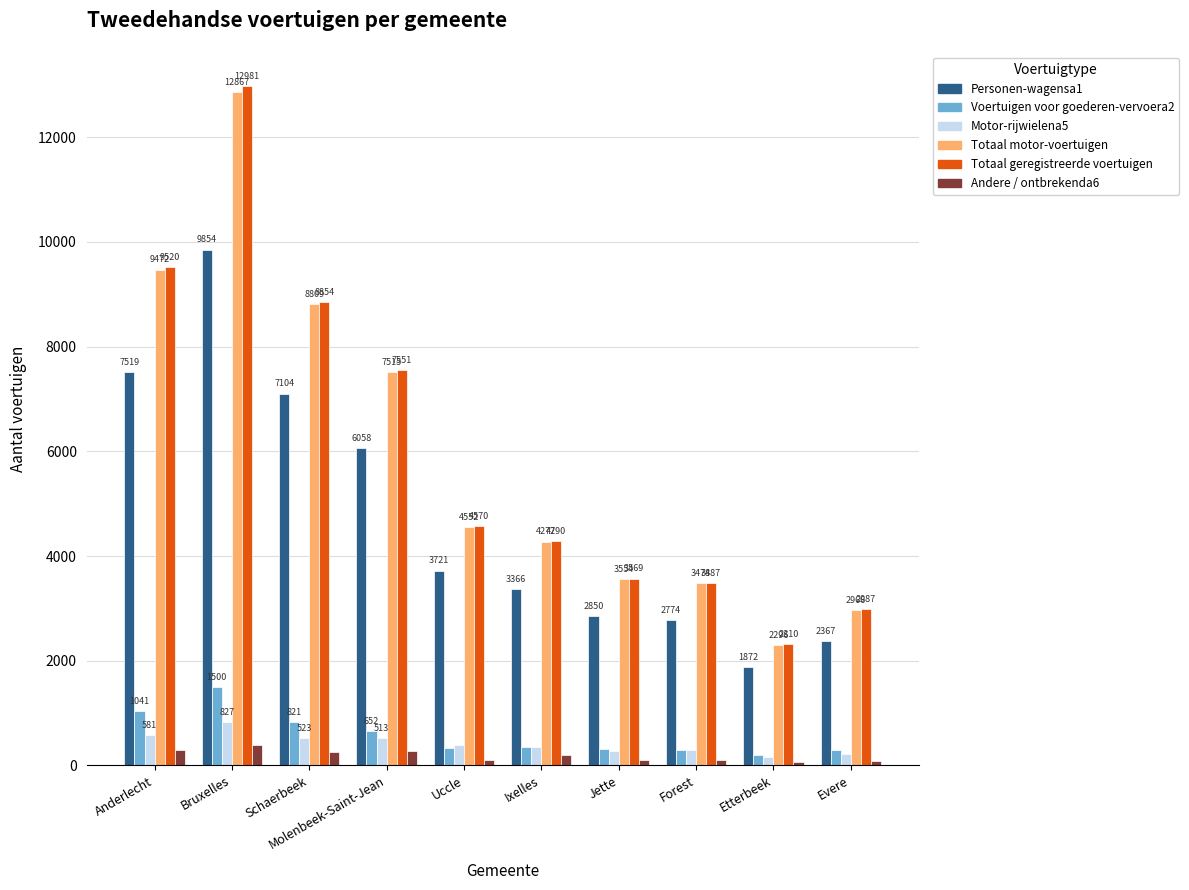

Reading right to left, extract all data points from this chart.

Personen-wagensa1: Evere=2367	Etterbeek=1872	Forest=2774	Jette=2850	Ixelles=3366	Uccle=3721	Molenbeek-Saint-Jean=6058	Schaerbeek=7104	Bruxelles=9854	Anderlecht=7519
Voertuigen voor goederen-vervoera2: Evere=285	Etterbeek=207	Forest=297	Jette=312	Ixelles=352	Uccle=333	Molenbeek-Saint-Jean=652	Schaerbeek=821	Bruxelles=1500	Anderlecht=1041
Motor-rijwielena5: Evere=218	Etterbeek=152	Forest=293	Jette=277	Ixelles=350	Uccle=386	Molenbeek-Saint-Jean=513	Schaerbeek=523	Bruxelles=827	Anderlecht=581
Totaal motor-voertuigen: Evere=2966	Etterbeek=2296	Forest=3478	Jette=3554	Ixelles=4277	Uccle=4552	Molenbeek-Saint-Jean=7515	Schaerbeek=8809	Bruxelles=12867	Anderlecht=9472
Totaal geregistreerde voertuigen: Evere=2987	Etterbeek=2310	Forest=3487	Jette=3569	Ixelles=4290	Uccle=4570	Molenbeek-Saint-Jean=7551	Schaerbeek=8854	Bruxelles=12981	Anderlecht=9520
Andere / ontbrekenda6: Evere=74	Etterbeek=60	Forest=104	Jette=105	Ixelles=197	Uccle=98	Molenbeek-Saint-Jean=274	Schaerbeek=257	Bruxelles=398	Anderlecht=295